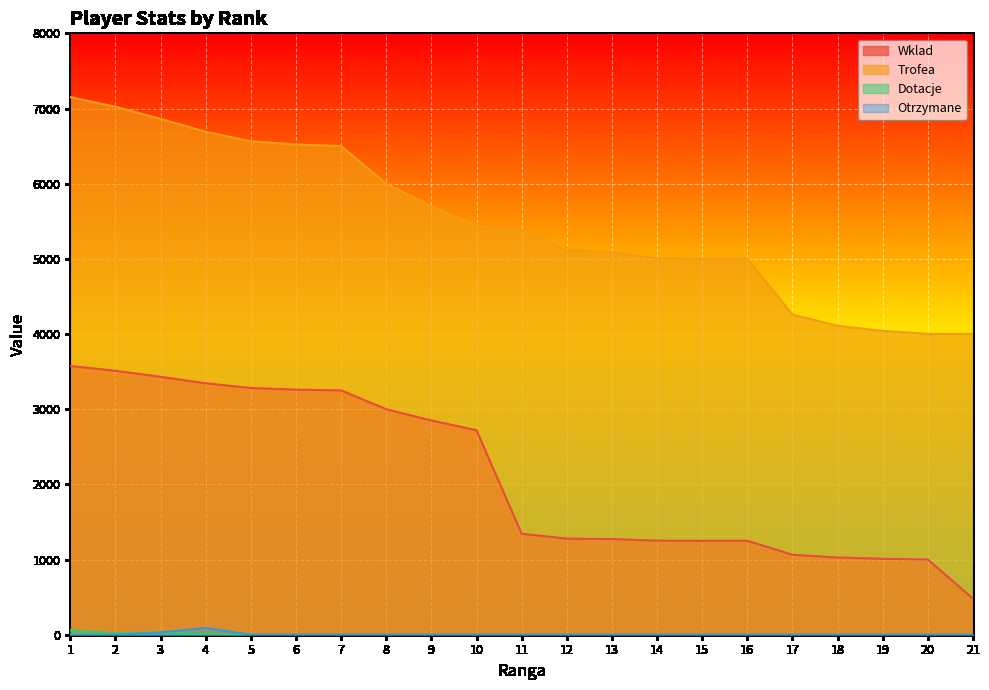

At which category is the sum across all series the highest?

1